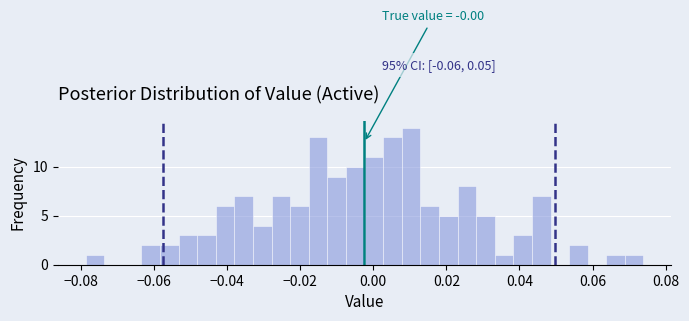

Read against the x-axis, roughly where is the centre of the tallest bar?

0.010